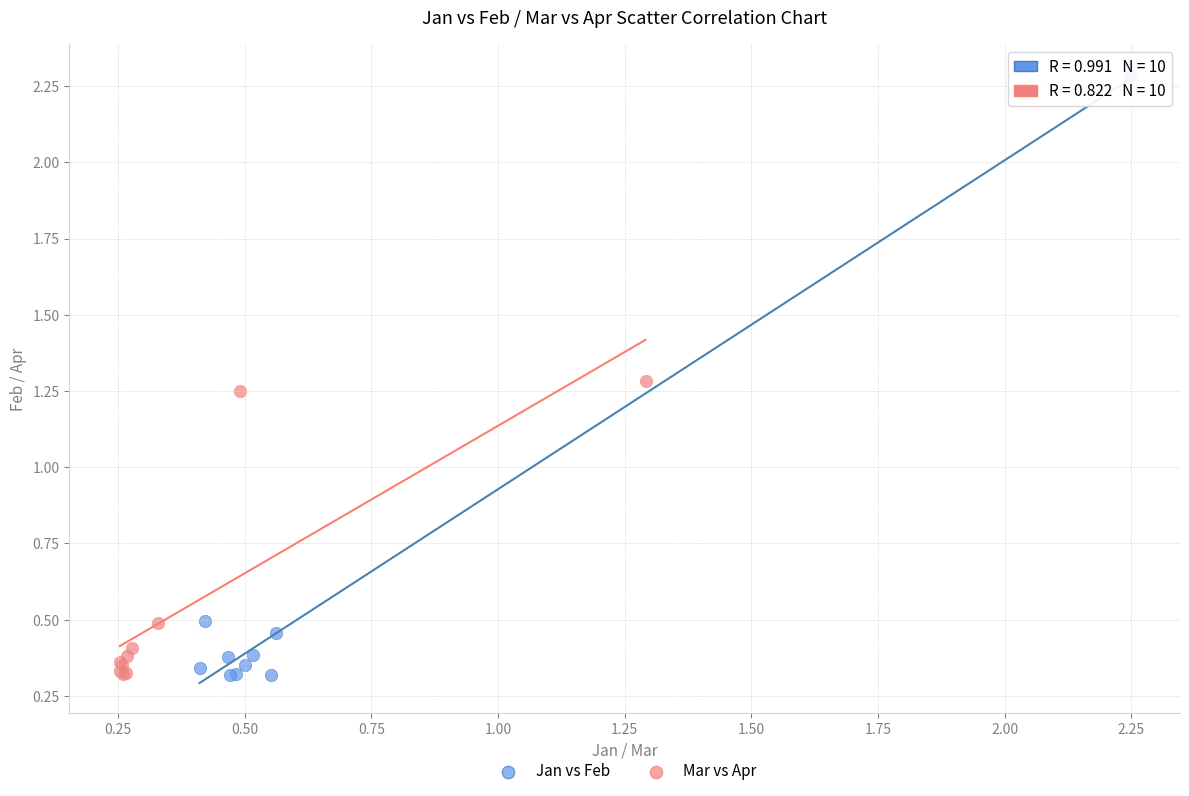

Which series reaches the maximum Y coordinate?

Jan vs Feb